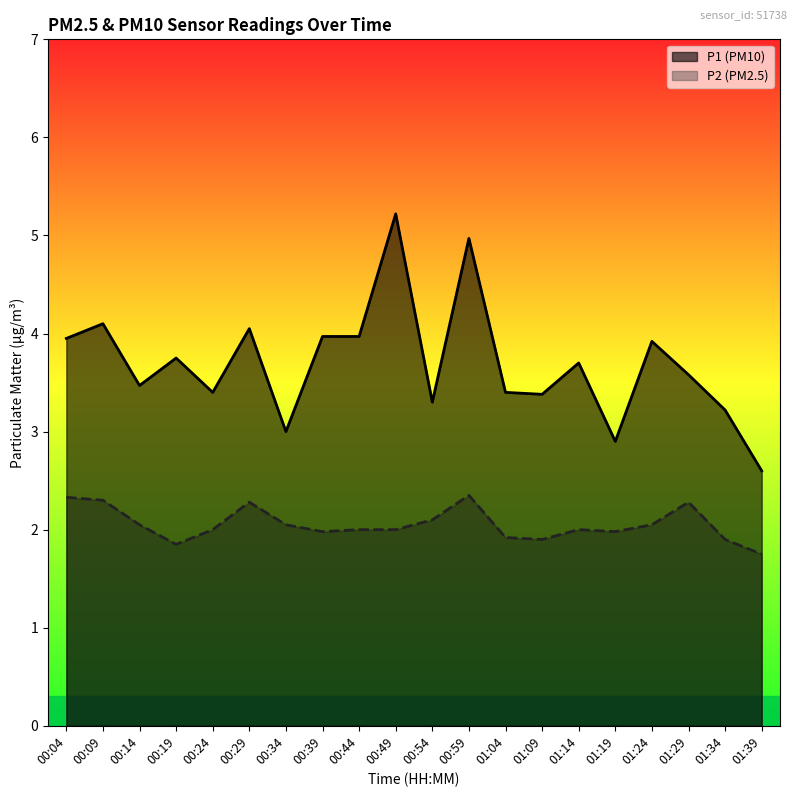

At which category does P1 reach its first local peak?

00:09